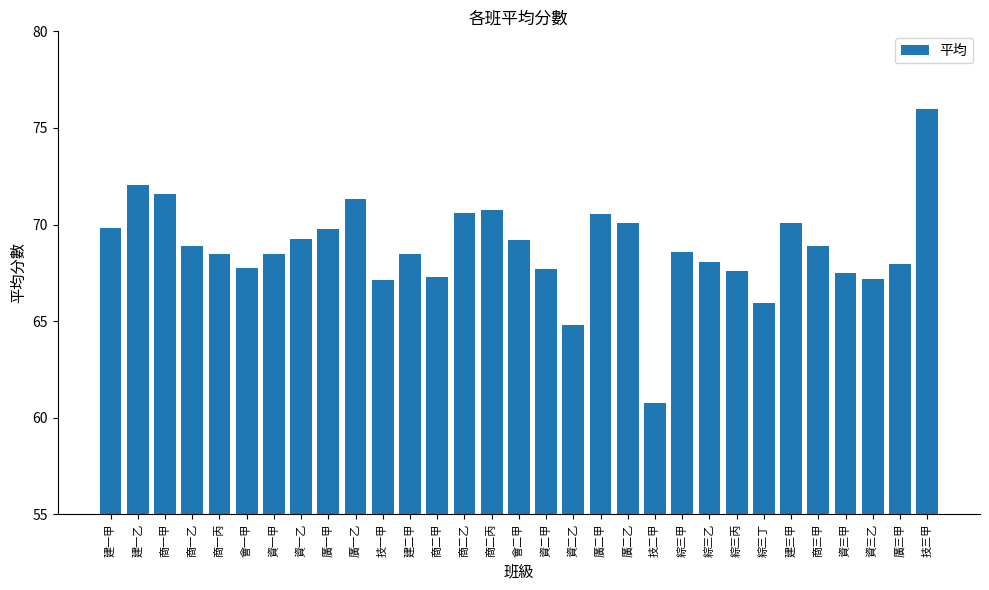

Count the number of categories in the chart.

31